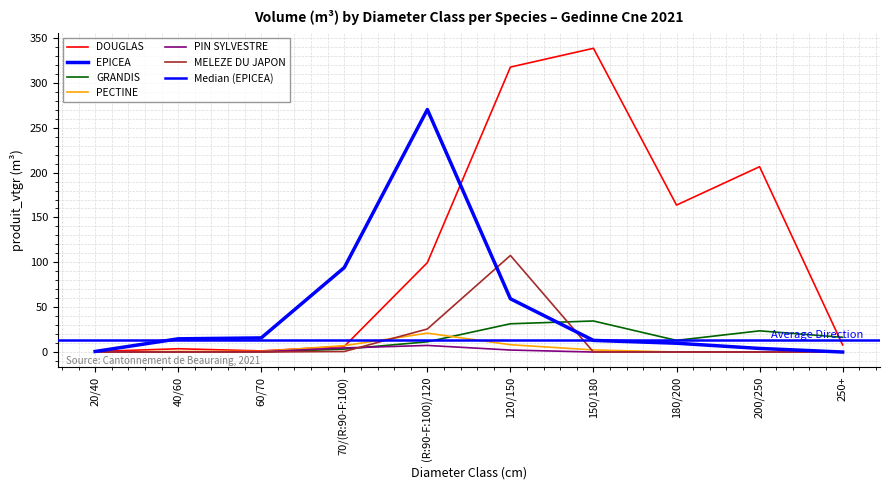

At 120/150, list the series in order from largest to smallest.

DOUGLAS, MELEZE DU JAPON, EPICEA, GRANDIS, PECTINE, PIN SYLVESTRE